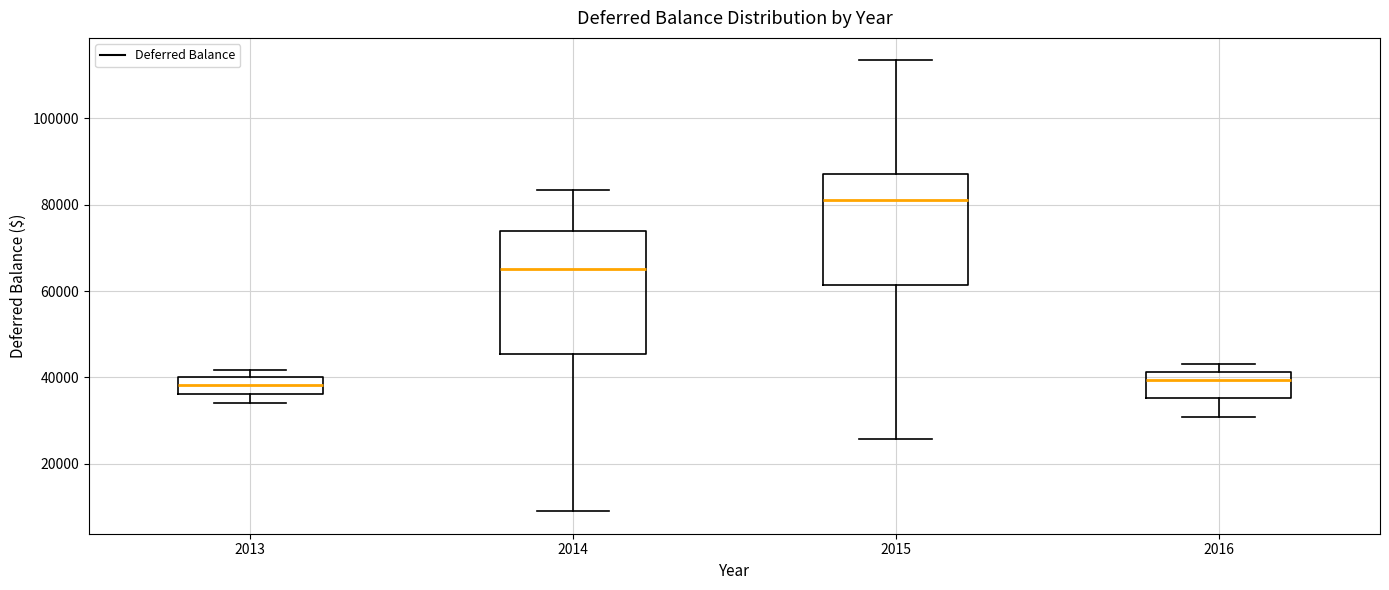

Which box's median line is the highest?

2015